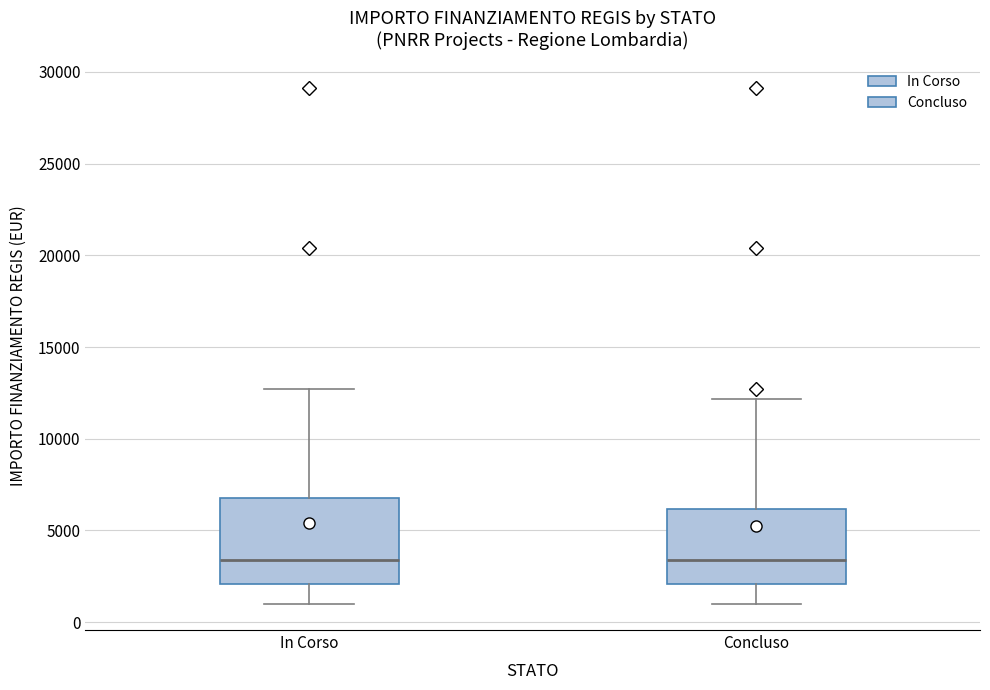

Reading left to right, read every box against the y-axis: the position of its median line, the range the box covers, and the ends of its whiskers. The values are not printed on the chart, so give them approximately, as read against the axis.

In Corso: median 3500, box 2000 to 7000, whiskers 1000 to 12500
Concluso: median 3500, box 2000 to 6000, whiskers 1000 to 12000